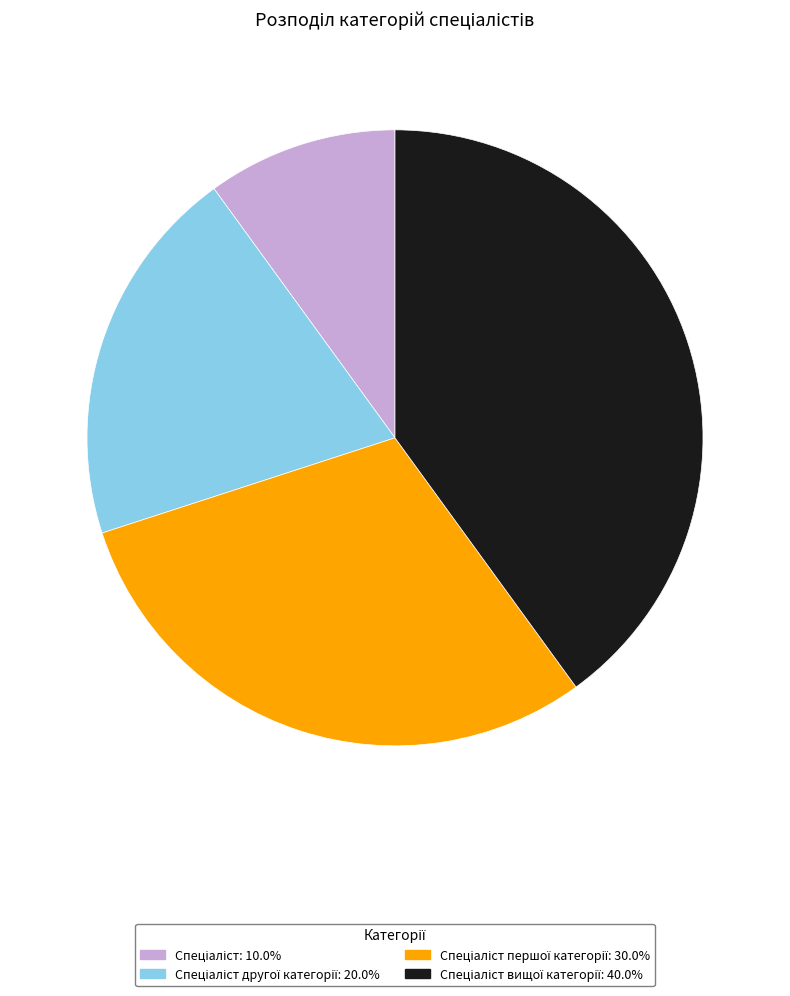

Is there any slice that represents more than half of the pie?

No